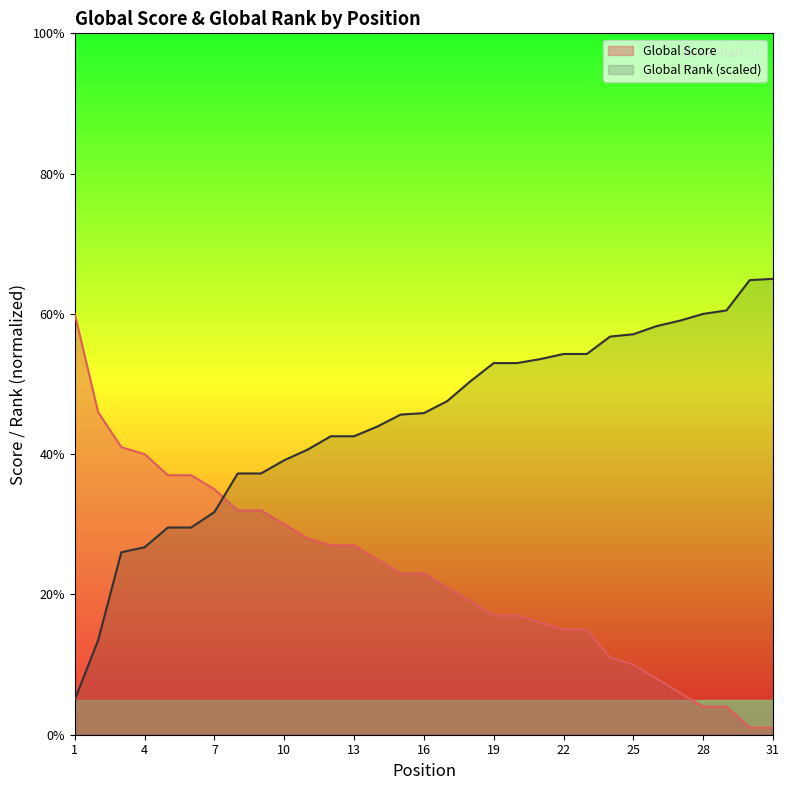

Where does the Global Score series first go above 23?

1